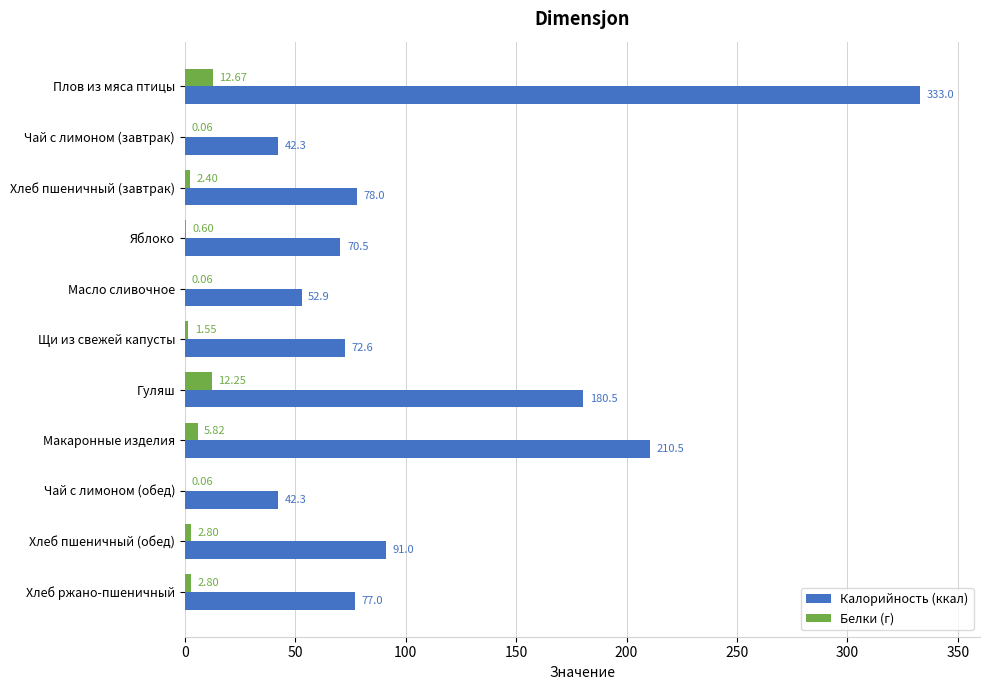

Which series changed the most between Плов из мяса птицы and Хлеб пшеничный (обед)?

Калорийность (ккал)